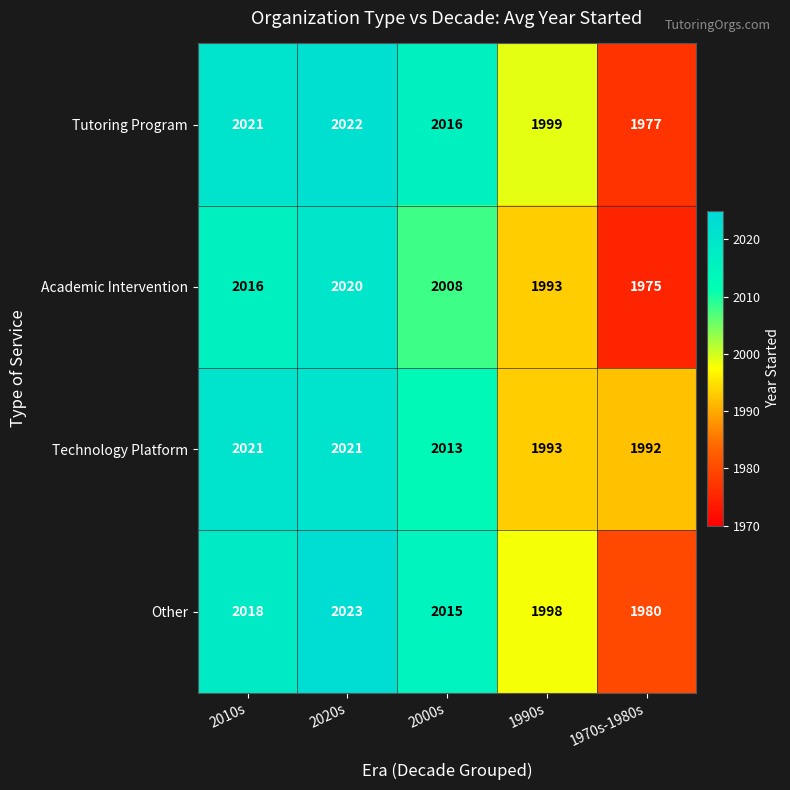

How many distinct data groups are displayed?

4